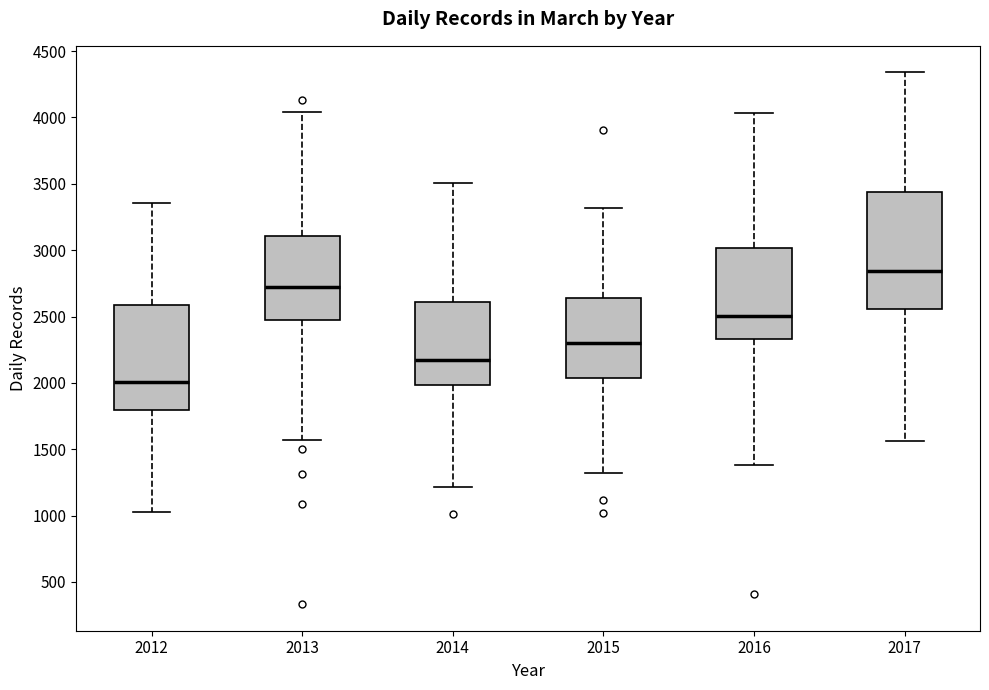

Reading left to right, transcribe this box plot: for each box, give where its median line is, the range the box spans, and where its two whiskers end, as read against the y-axis. The values are not printed on the chart, so give them approximately, as read against the axis.

2012: median 2000, box 1800 to 2600, whiskers 1050 to 3350
2013: median 2750, box 2450 to 3100, whiskers 1550 to 4050
2014: median 2150, box 2000 to 2600, whiskers 1200 to 3500
2015: median 2300, box 2050 to 2650, whiskers 1300 to 3300
2016: median 2500, box 2350 to 3000, whiskers 1400 to 4050
2017: median 2850, box 2550 to 3450, whiskers 1550 to 4350